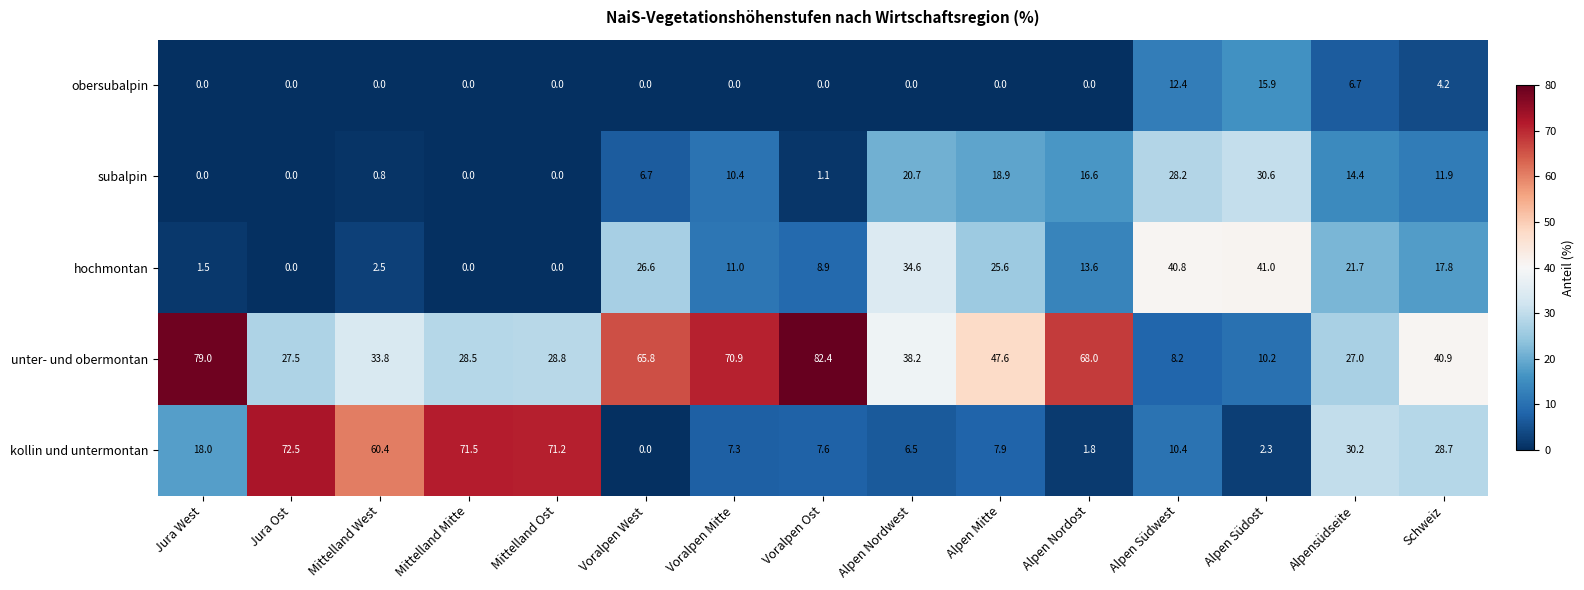

How many series are shown in this chart?

5